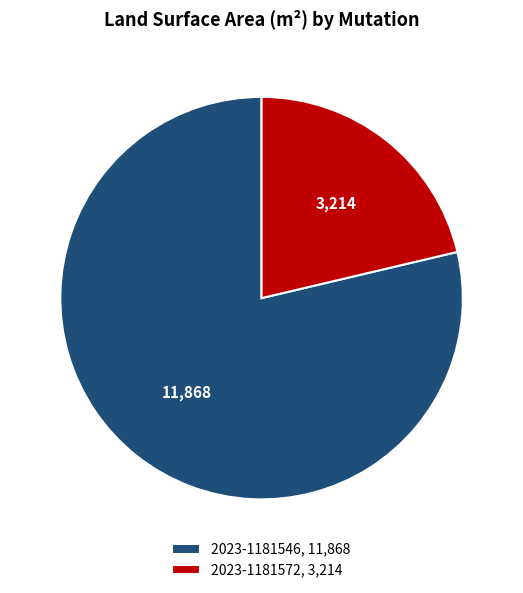

Is the sum of 2023-1181546, 11,868 and 2023-1181572, 3,214 greater than half?

Yes